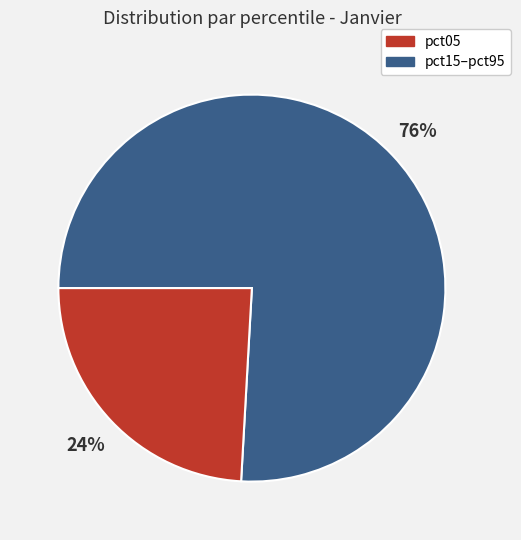

To the nearest percent, what is the difference between the largest and smallest slice percentages?

52%